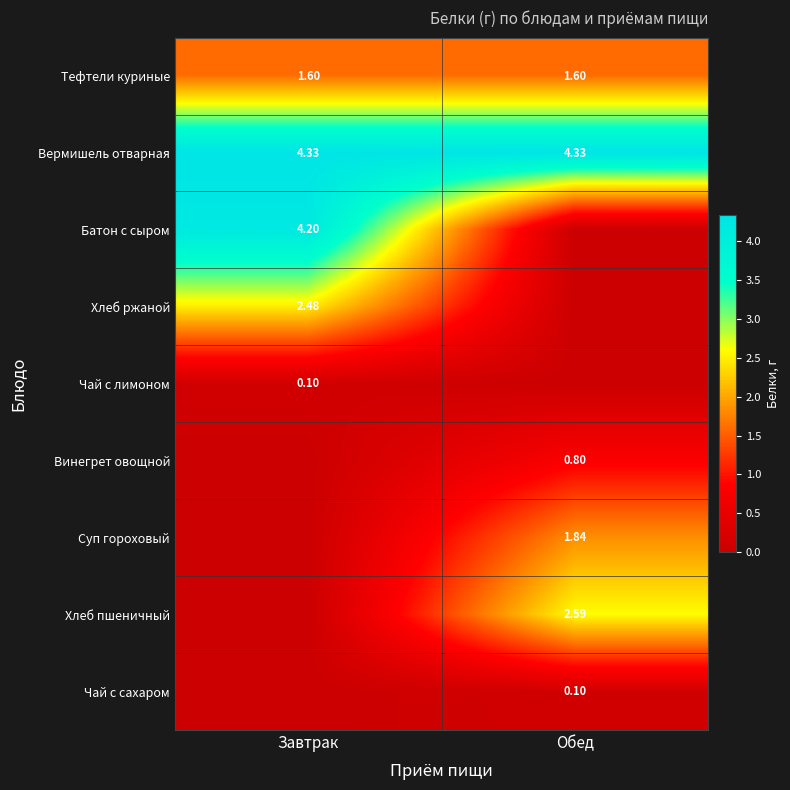

Is the value of Вермишель отварная at Обед greater than the value of Батон с сыром at Завтрак?

Yes